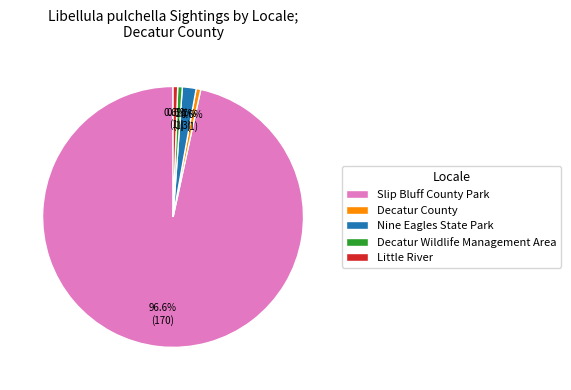

What percentage is NOT represented by Decatur County?

99.4%